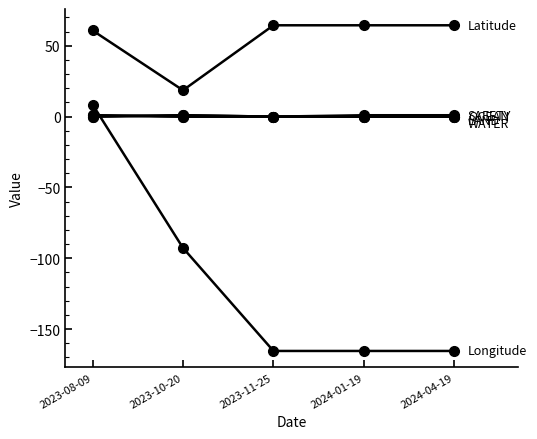

Reading left to right, extract all data points from this chart.

Latitude: 60.9	18.6	64.5	64.5	64.5
Longitude: 8.6	-92.7	-165.4	-165.4	-165.4
OCEAN: 0.0	1.0	0.0	0.0	0.0
LAND: 0.0	1.0	0.0	0.0	0.0
WATER: 1.0	0.0	0.0	0.0	0.0
SAFETY: 1.0	0.0	0.0	1.0	1.0